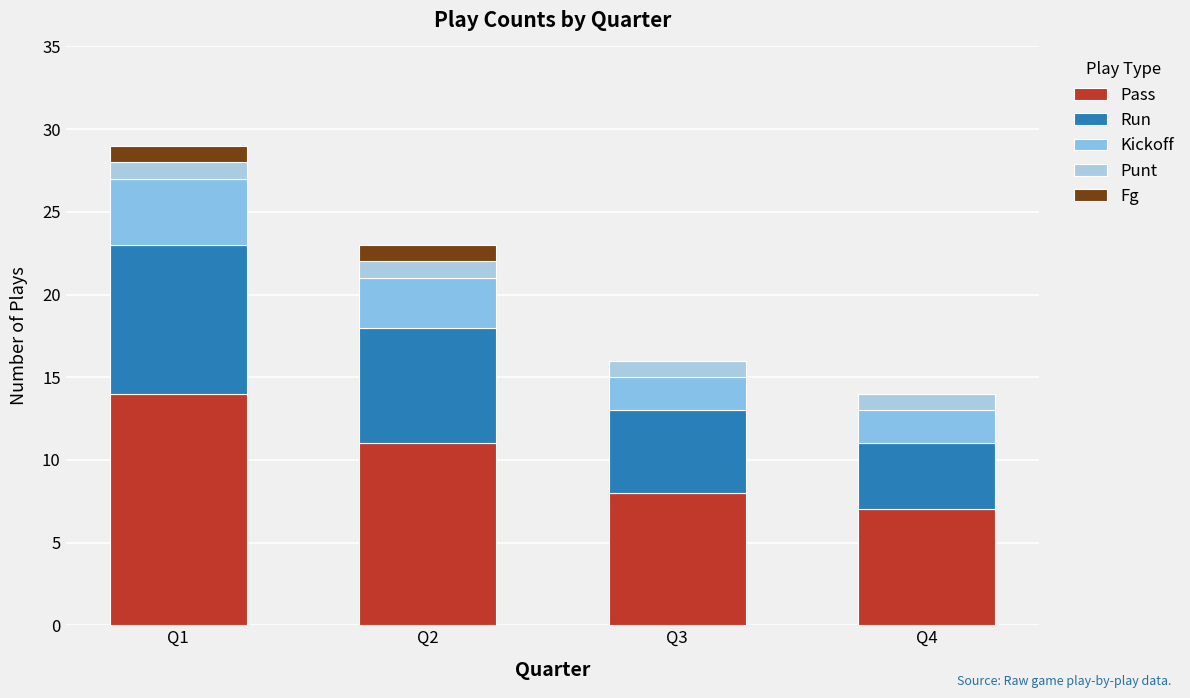

Count the number of data series in this chart.

5